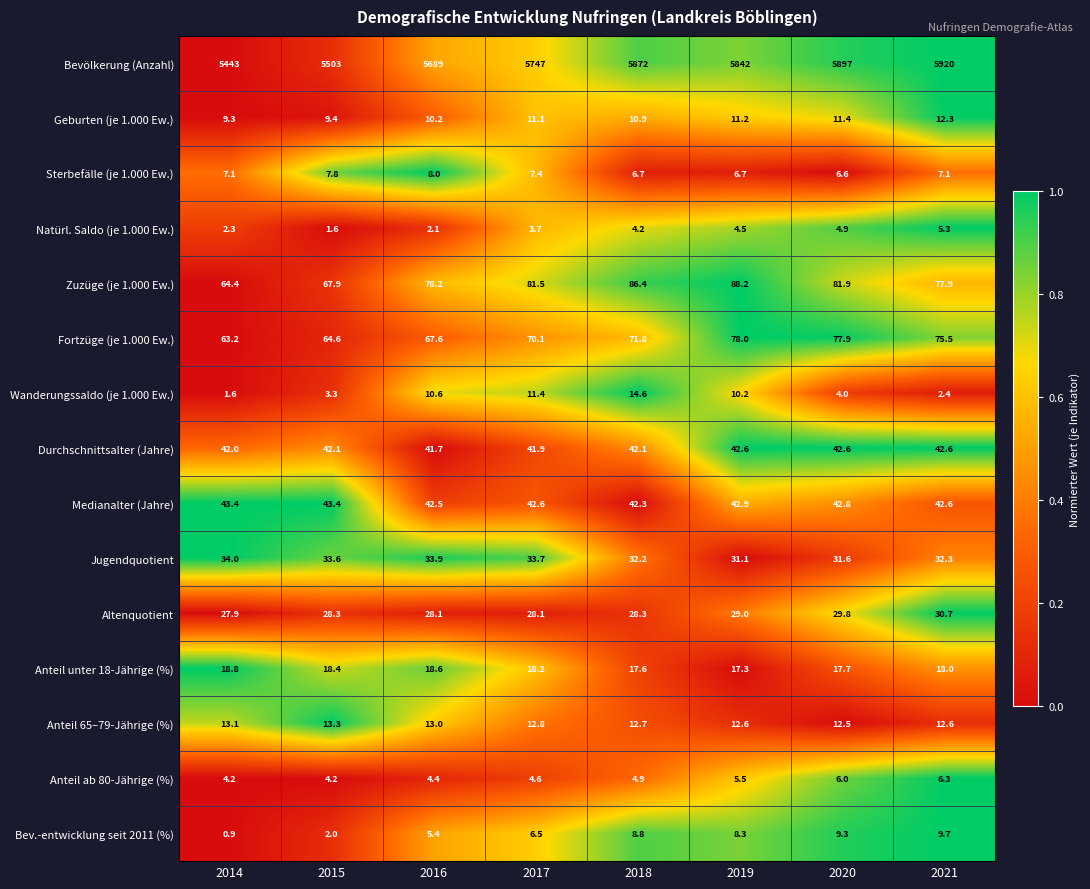

Read the Anteil 65–79-Jährige (%) value at 2019.

12.6